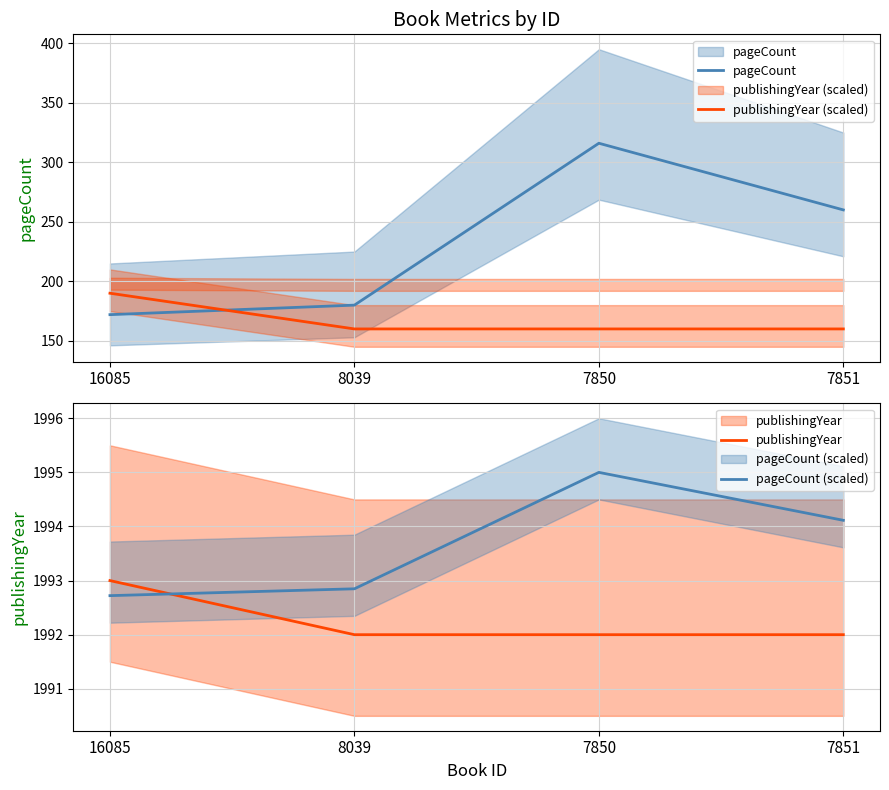

What is the spread (max minus min) of values at 7851?

1834.1